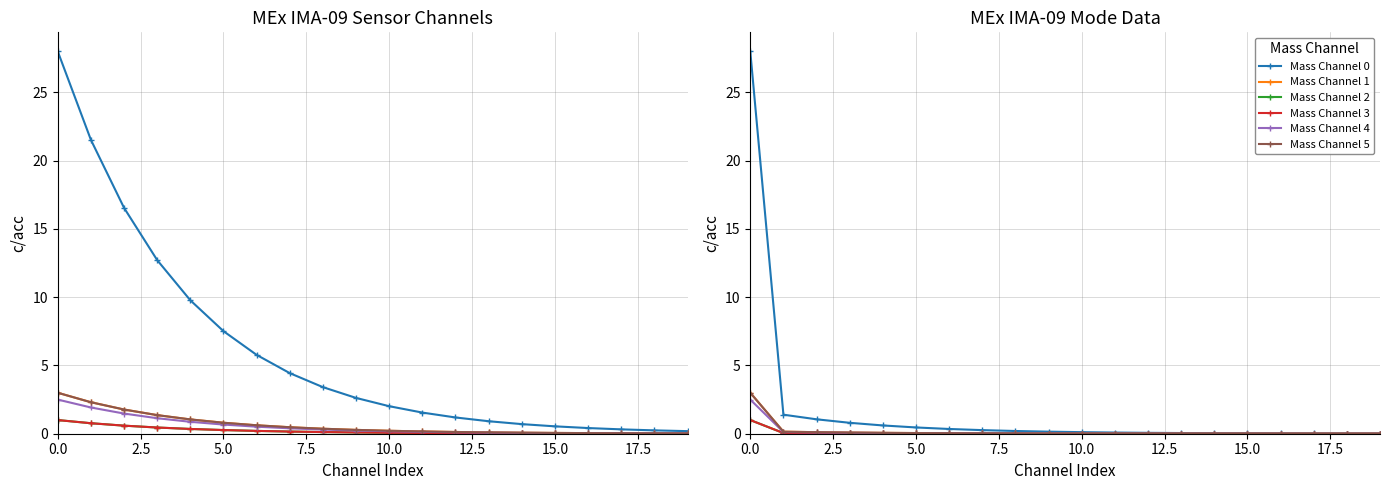

The value of Mass Channel 2 at 5.0 is 0.0. True or false?

True